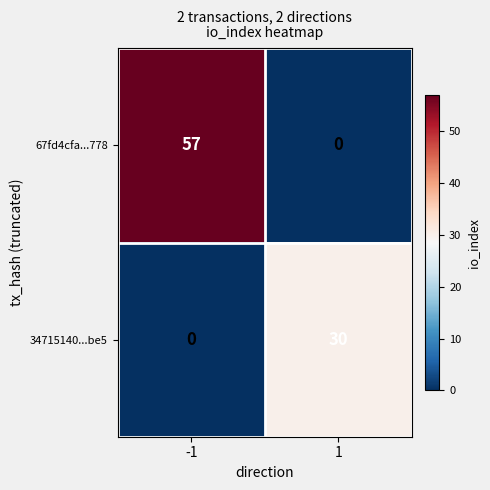

Is the value of 34715140...be5 at -1 greater than the value of 67fd4cfa...778 at -1?

No